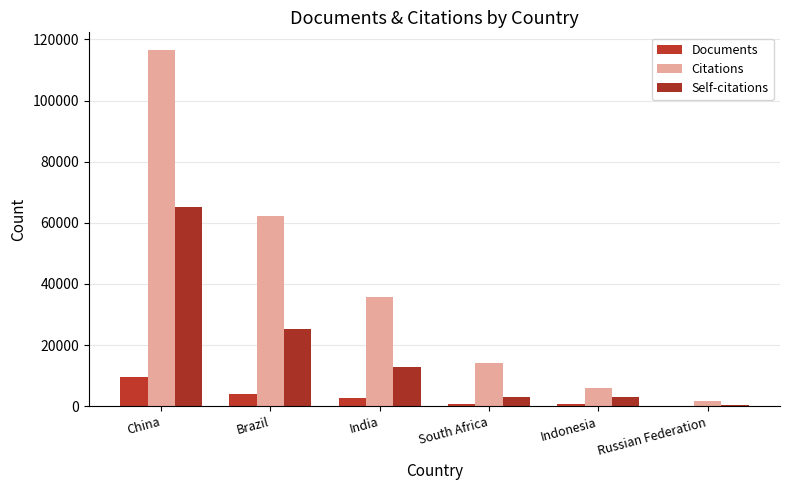

Which category has the highest value in the Self-citations series?

China